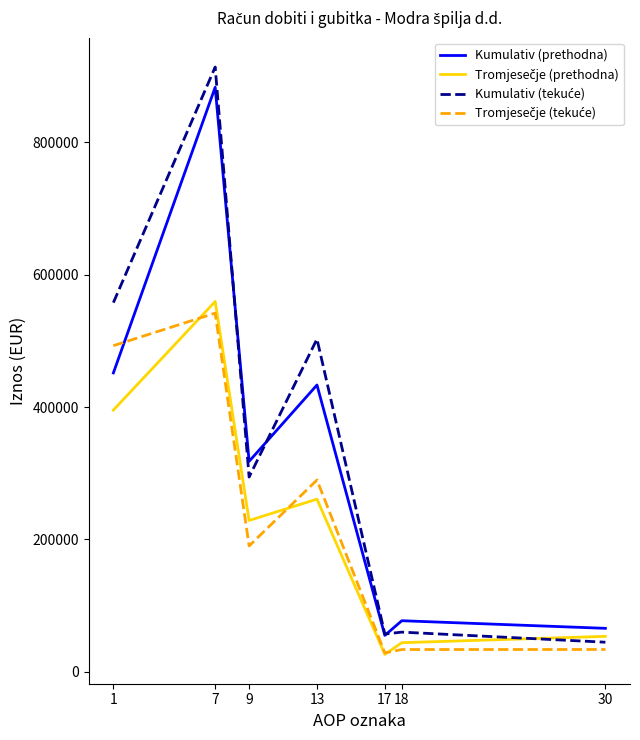

At which category is the sum across all series the highest?

7